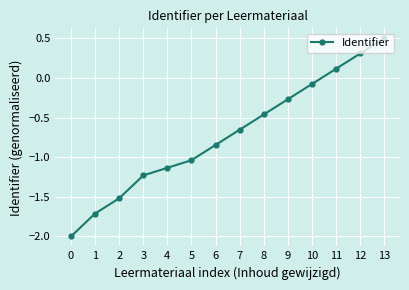

Does the chart display data point markers on the line(s)?

Yes